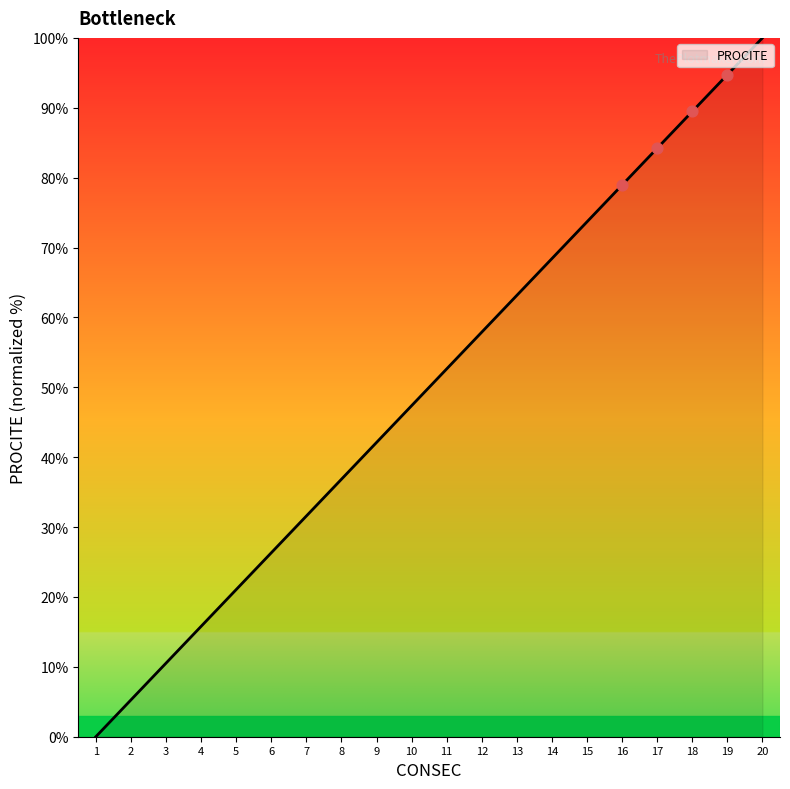

What is the change in value from 11 to 12?

+5.3